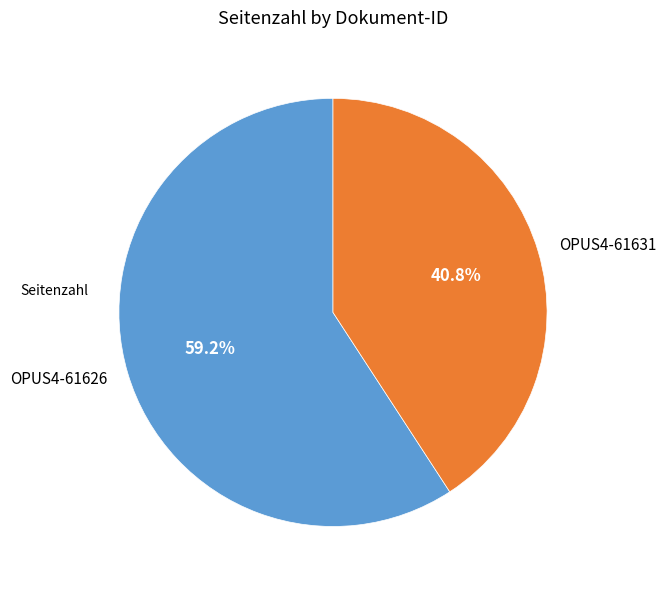

To the nearest percent, what is the difference between the largest and smallest slice percentages?

18%